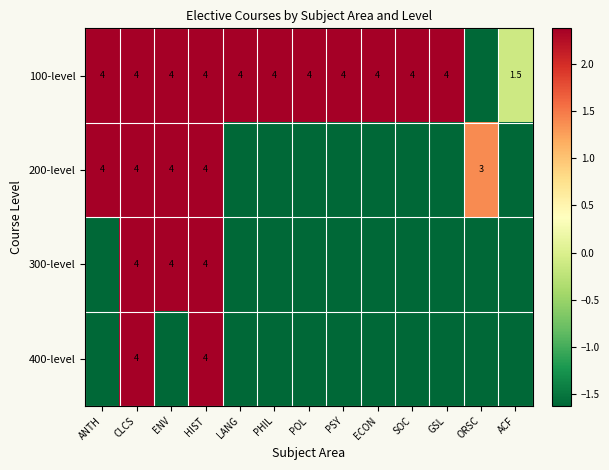

How many values in 200-level are below zero?

8